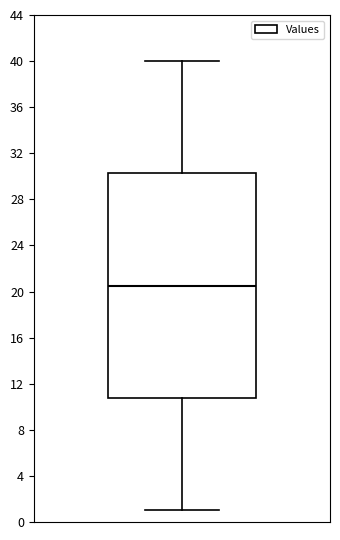

Transcribe this box plot: give where the median line is, the range the box spans, and where the two whiskers end, as read against the y-axis. The values are not printed on the chart, so give them approximately, as read against the axis.

median 20.5, box 11.0 to 30.5, whiskers 1.0 to 40.0